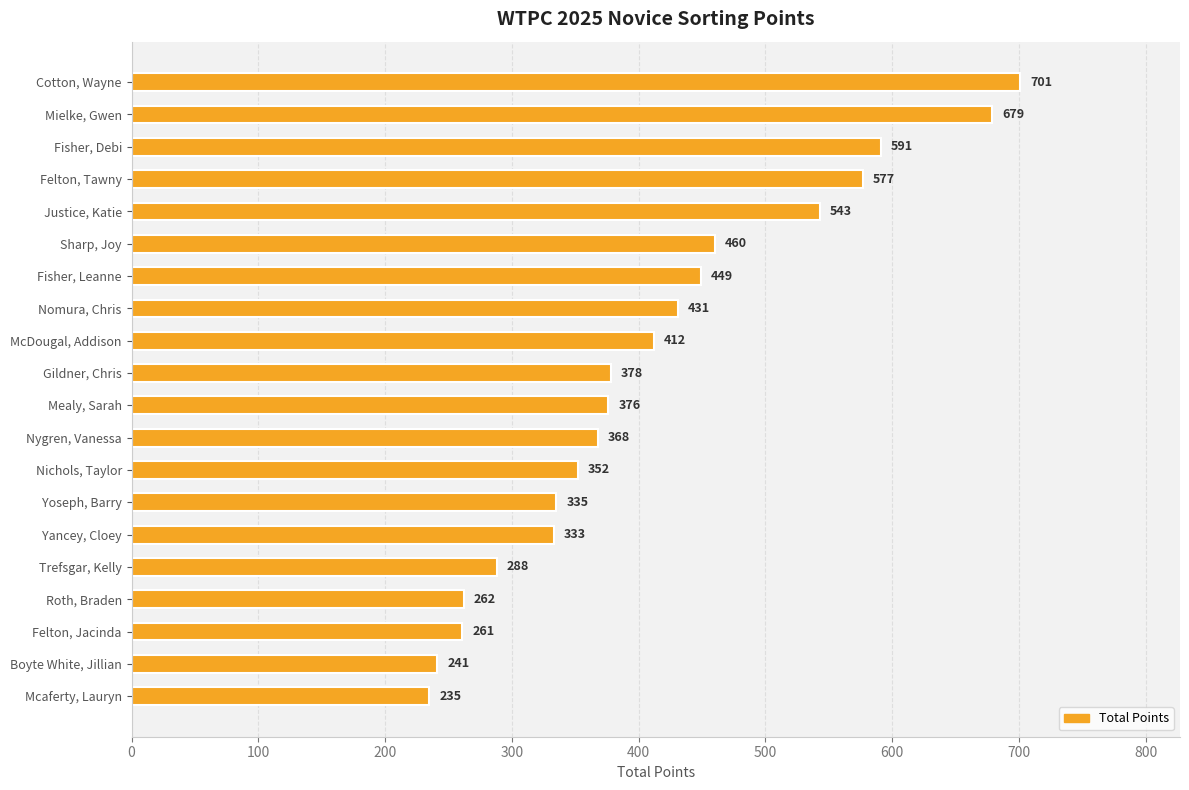

The value at Gildner, Chris is 597. True or false?

False